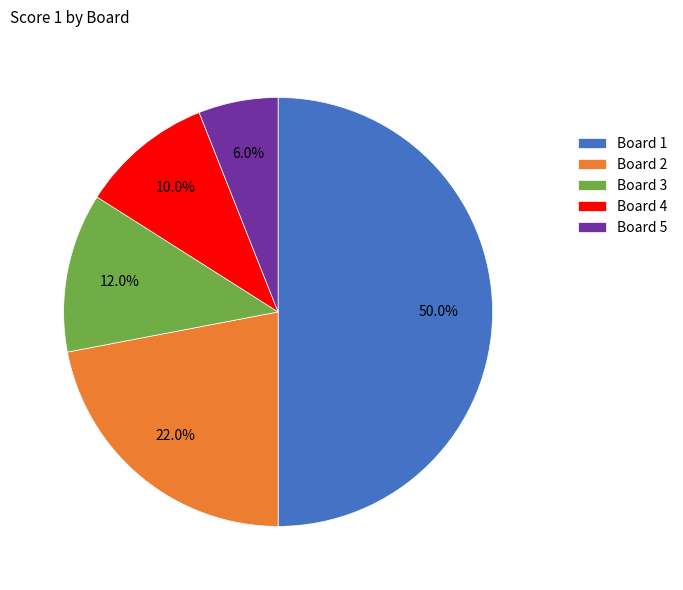

To the nearest percent, what percentage of the pie is Board 4?

10%